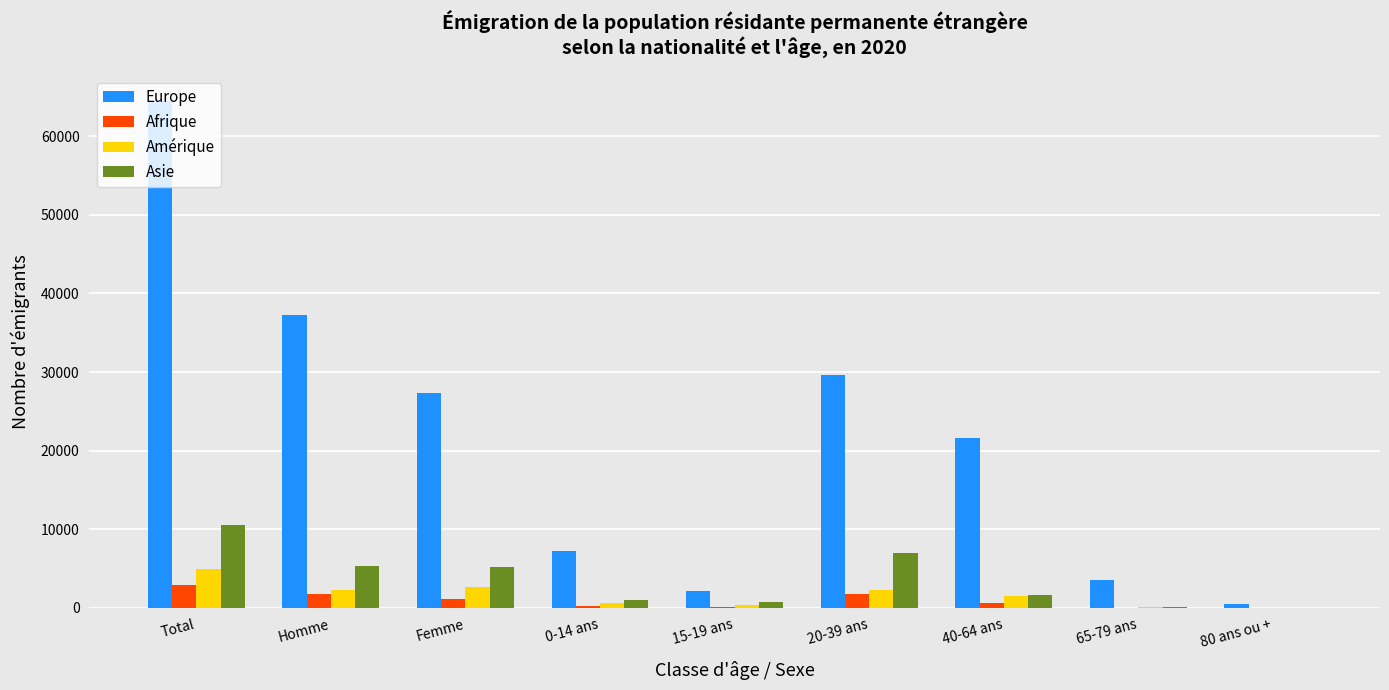

Between 40-64 ans and 80 ans ou +, which series saw the biggest shift?

Europe